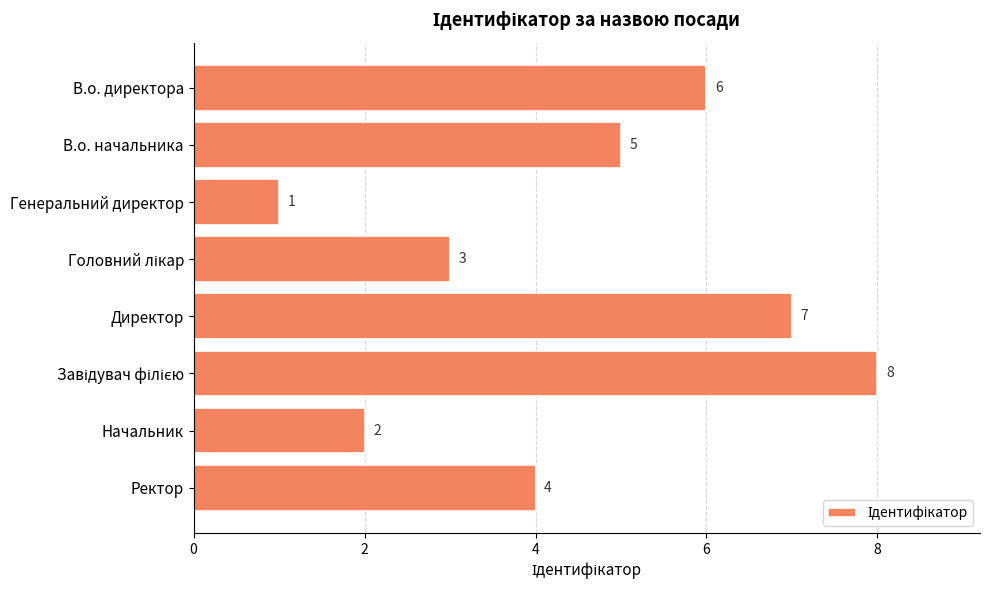

Reading bottom to top, what are all the values shown in this chart?

4	2	8	7	3	1	5	6